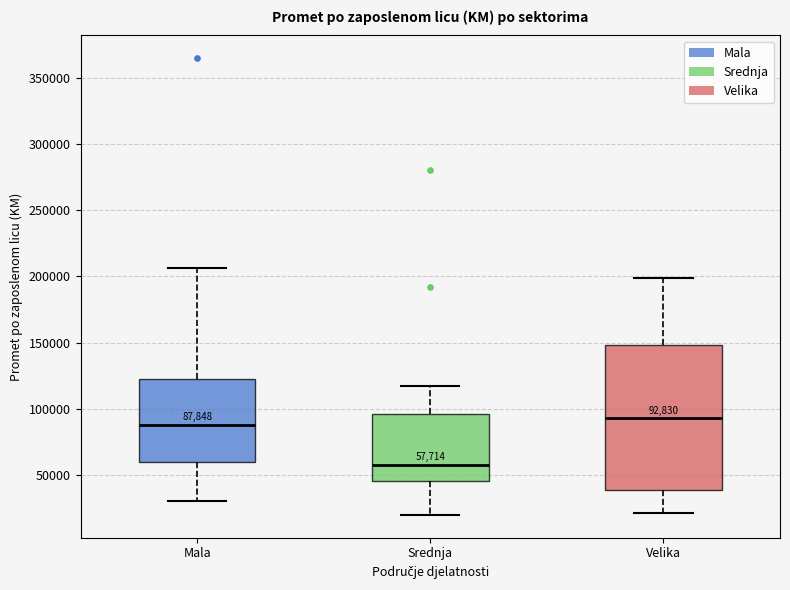

Comparing the boxes themselves (not the whiskers), which one is the tallest?

Velika